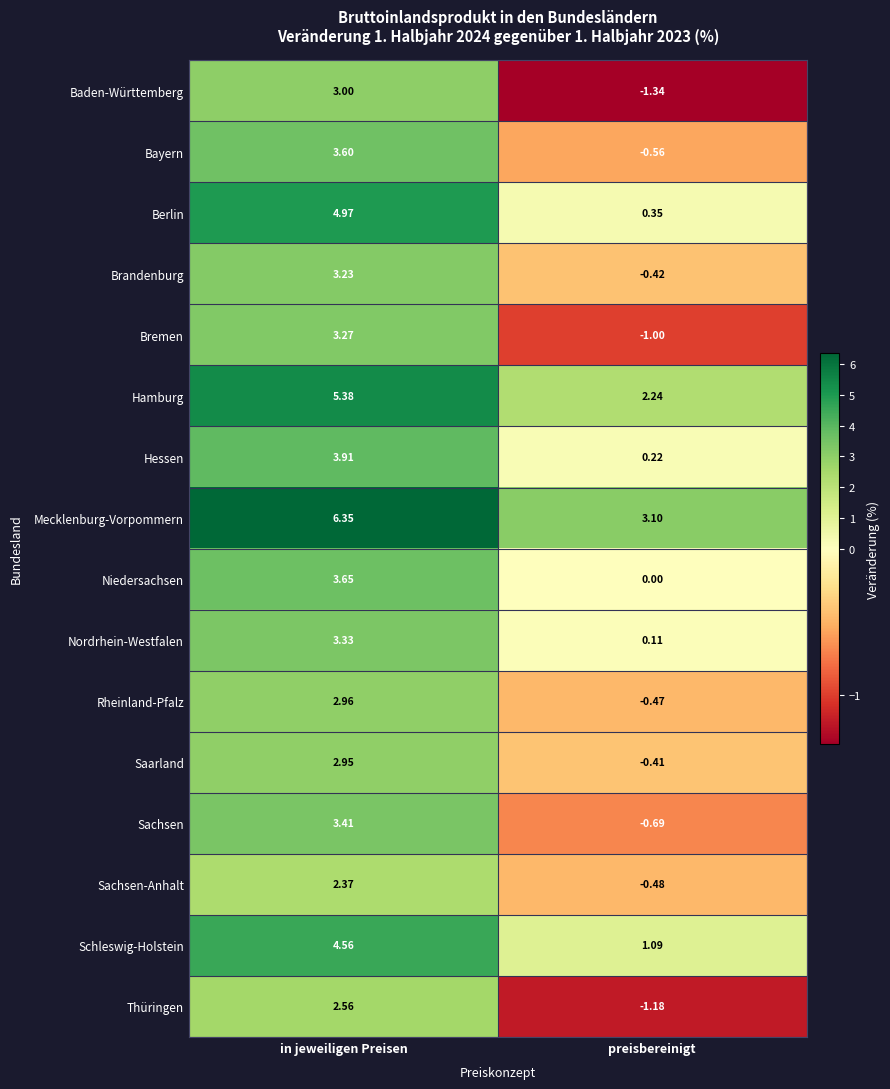

Which series has the largest total across all categories?

Mecklenburg-Vorpommern